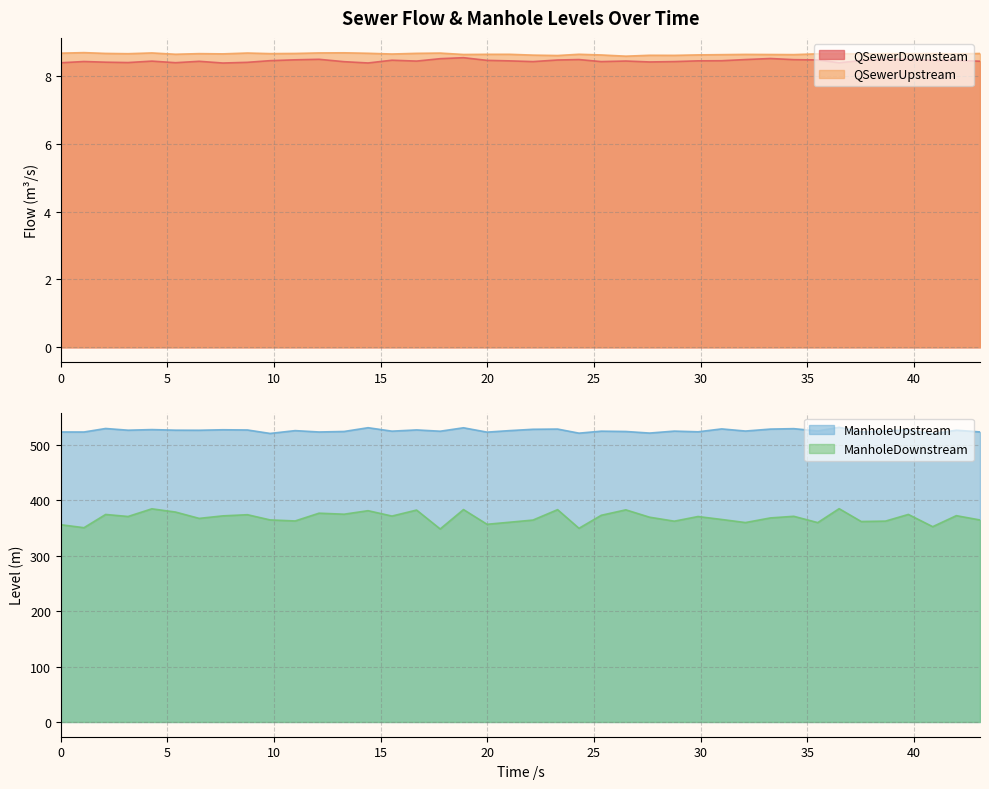

At which category does the chart reach its minimum across all series?

7.6